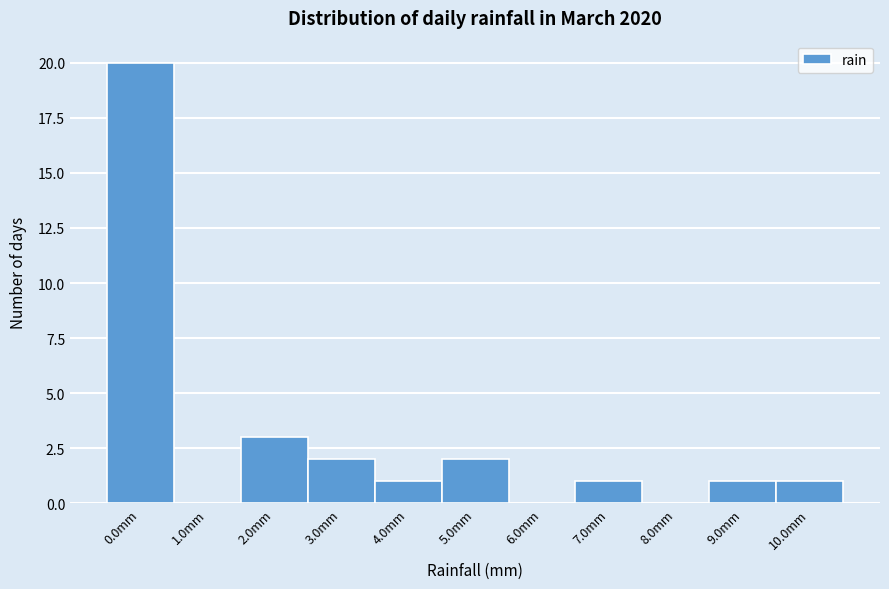

Reading right to left, transcribe all the data shown in this chart.

10.0mm=1	9.0mm=1	8.0mm=0	7.0mm=1	6.0mm=0	5.0mm=2	4.0mm=1	3.0mm=2	2.0mm=3	1.0mm=0	0.0mm=20